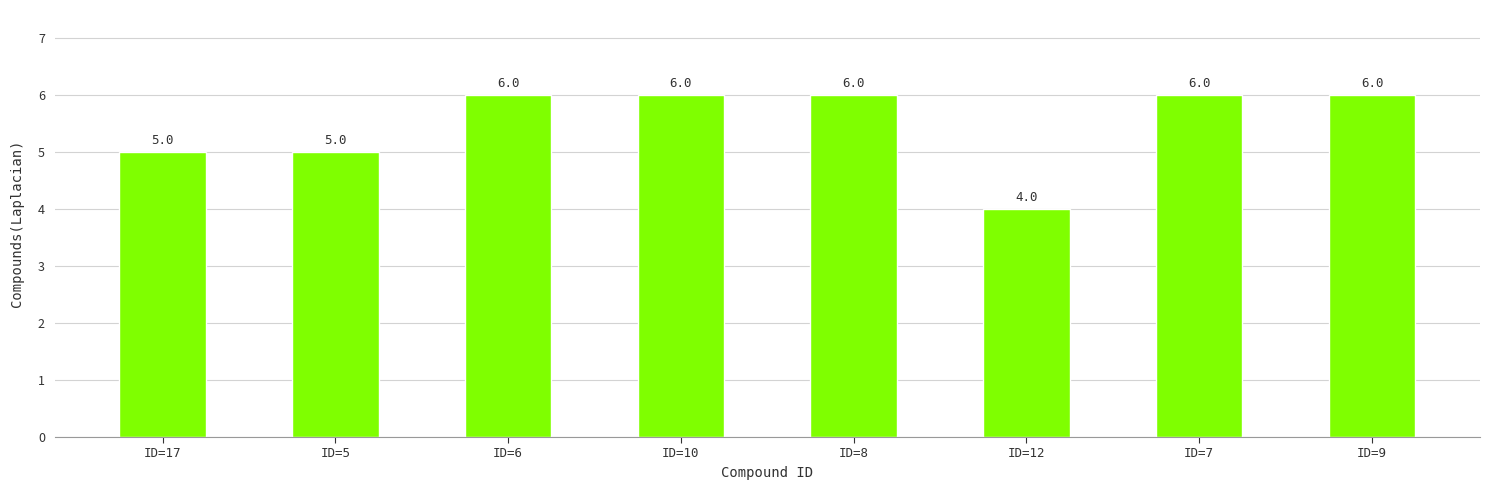

Approximately how many times larger is the value at ID=12 compared to ID=9?

0.7